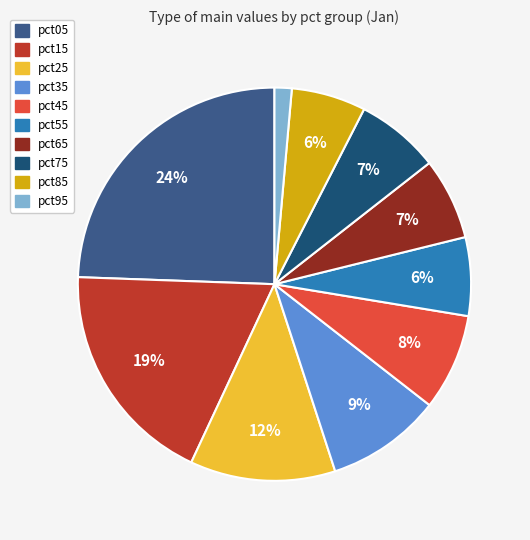

How many slices are in this pie chart?

10